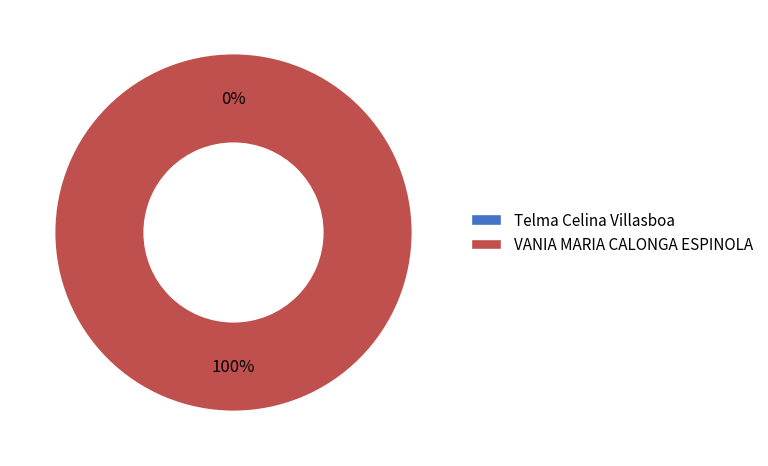

Do VANIA MARIA CALONGA ESPINOLA and Telma Celina Villasboa together represent more than half of the pie?

Yes